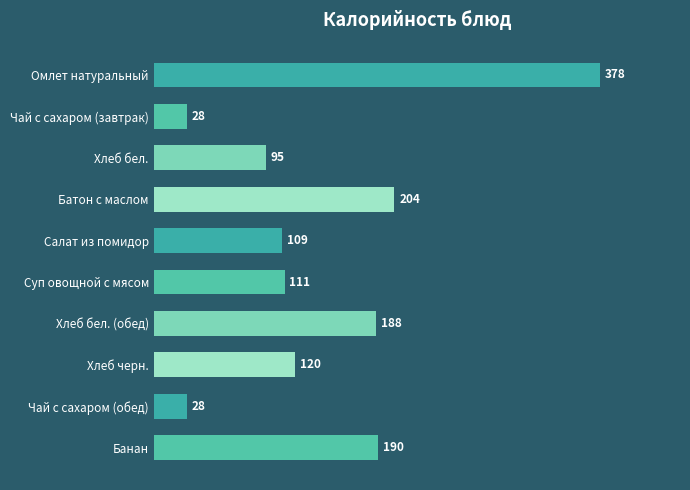

What is the label of the 7th bar from the top?

Хлеб бел. (обед)